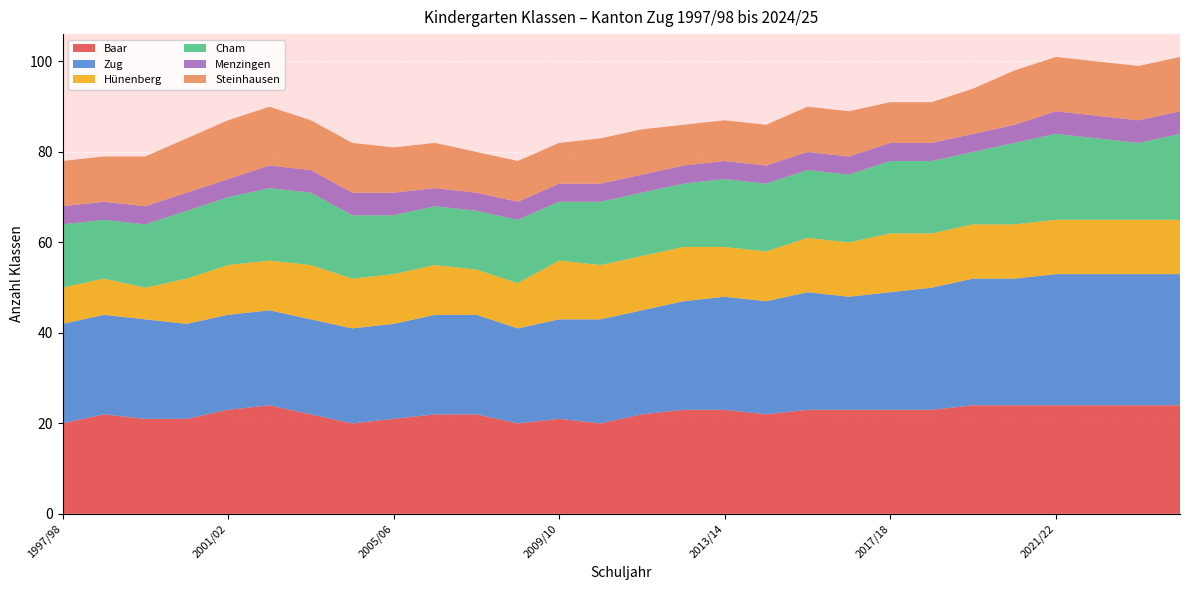

Reading left to right, transcribe all the data shown in this chart.

Baar: 20	22	21	21	23	24	22	20	21	22	22	20	21	20	22	23	23	22	23	23	23	23	24	24	24	24	24	24
Zug: 22	22	22	21	21	21	21	21	21	22	22	21	22	23	23	24	25	25	26	25	26	27	28	28	29	29	29	29
Hünenberg: 8	8	7	10	11	11	12	11	11	11	10	10	13	12	12	12	11	11	12	12	13	12	12	12	12	12	12	12
Cham: 14	13	14	15	15	16	16	14	13	13	13	14	13	14	14	14	15	15	15	15	16	16	16	18	19	18	17	19
Menzingen: 4	4	4	4	4	5	5	5	5	4	4	4	4	4	4	4	4	4	4	4	4	4	4	4	5	5	5	5
Steinhausen: 10	10	11	12	13	13	11	11	10	10	9	9	9	10	10	9	9	9	10	10	9	9	10	12	12	12	12	12